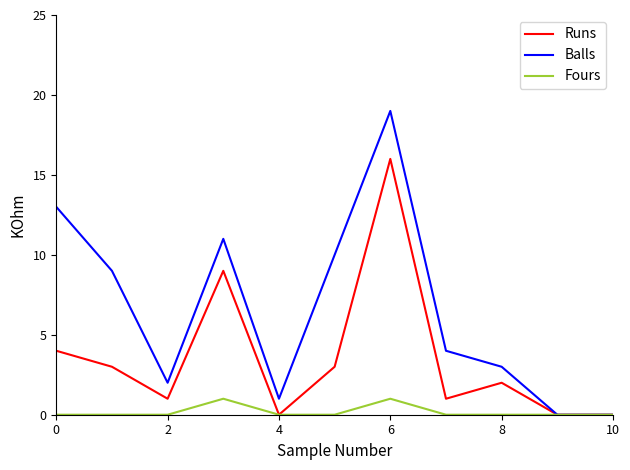

Which series has the largest total across all categories?

Balls